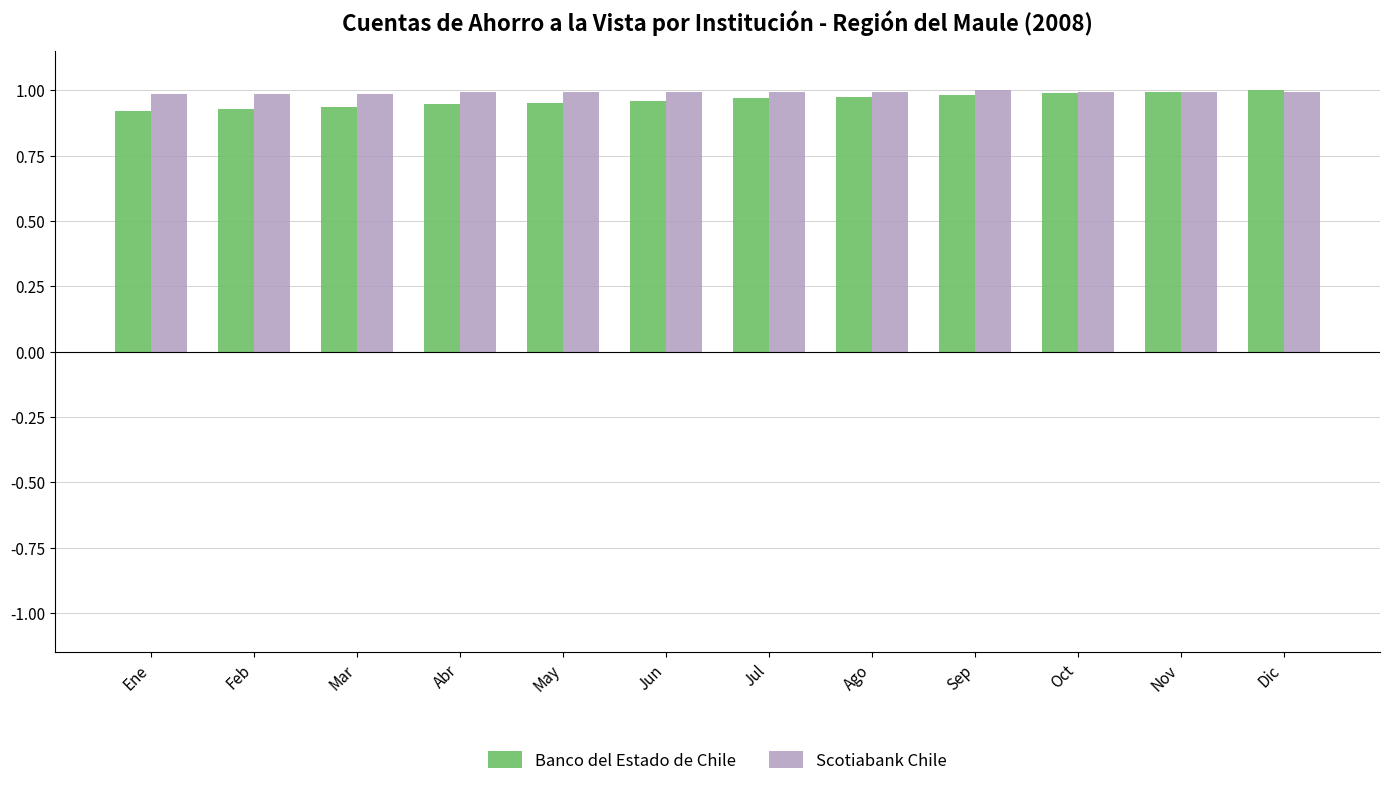

The Scotiabank Chile series shows 0.6 at Ago. True or false?

False